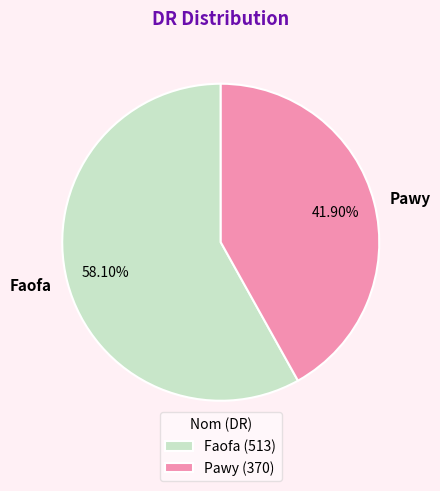

To the nearest percent, what portion does Faofa represent?

58%